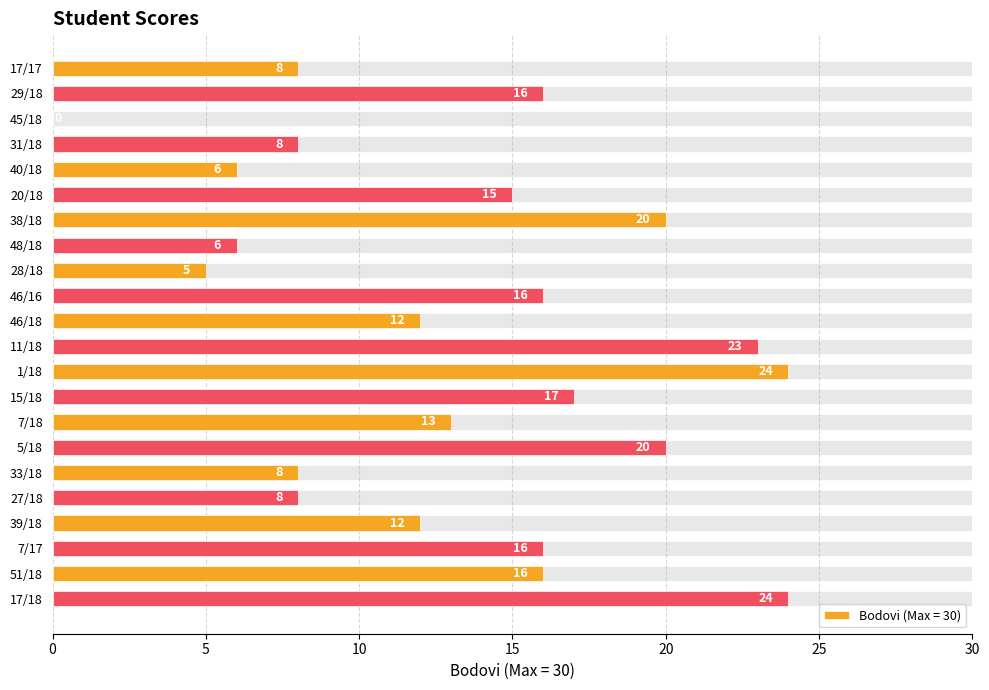

Does the chart contain stacked bars?

No